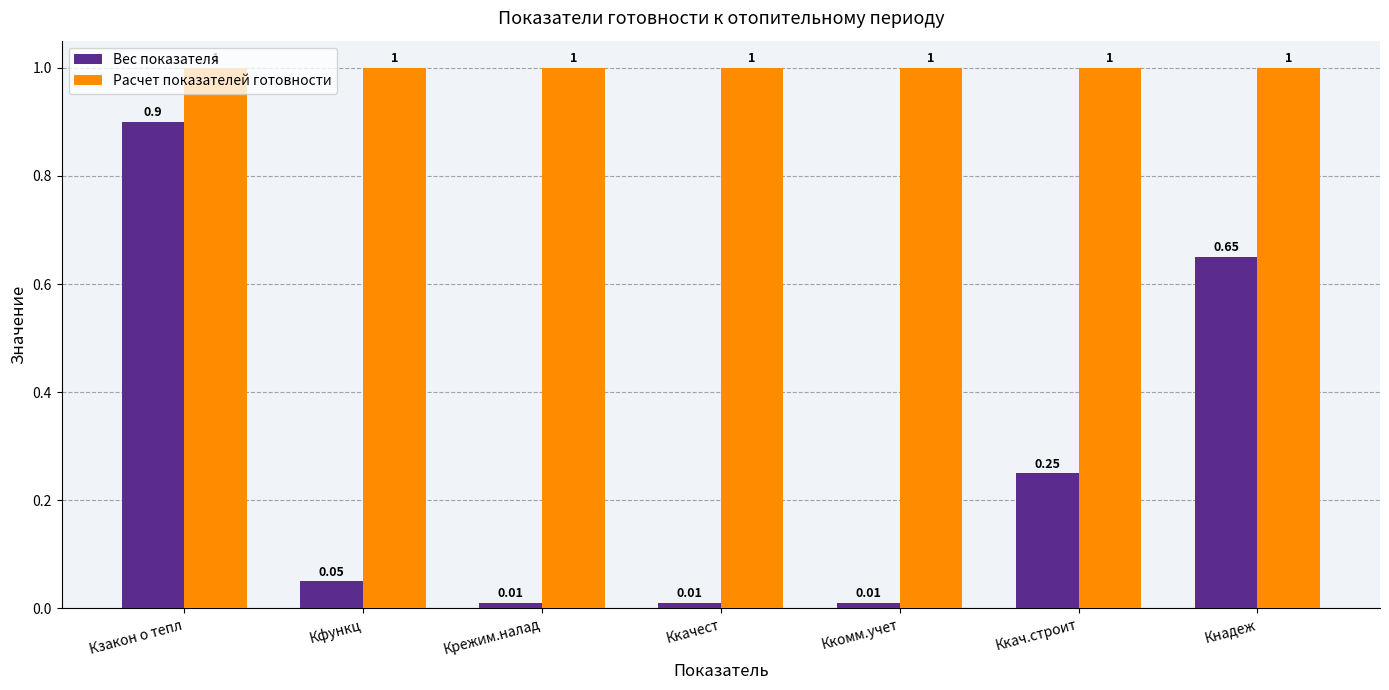

Which category has the highest value in the Вес показателя series?

Кзакон о тепл